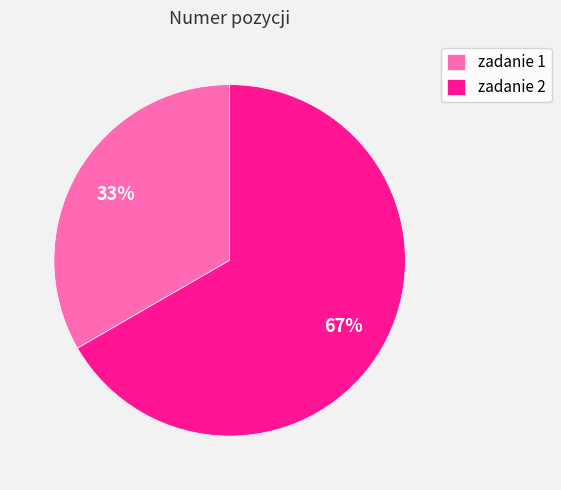

Is the sum of zadanie 1 and zadanie 2 greater than half?

Yes